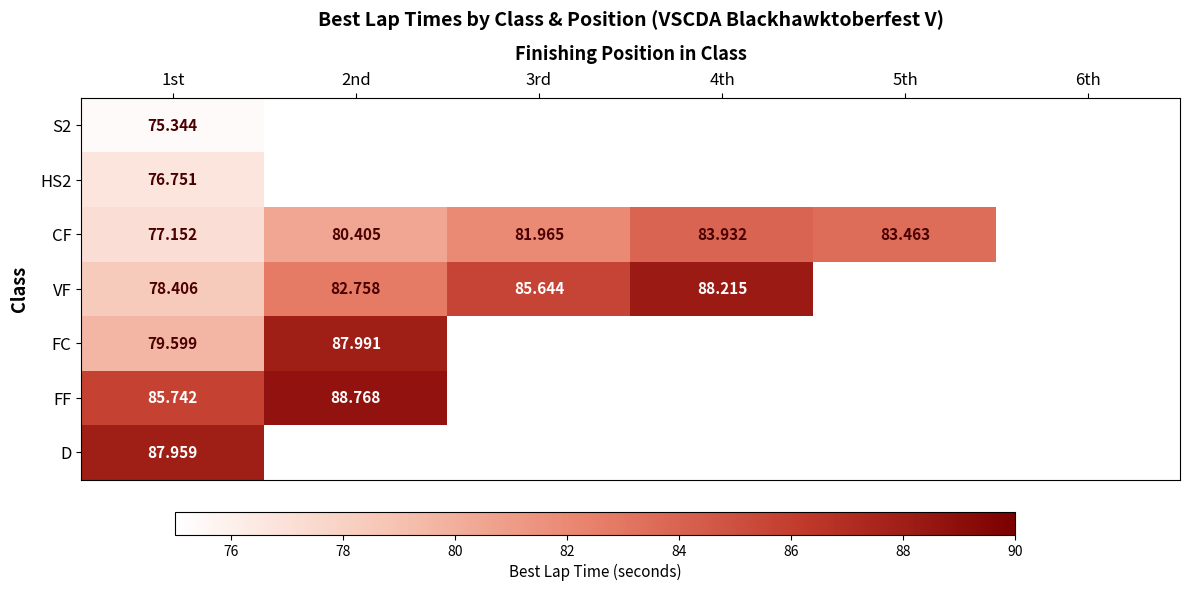

How many positive values does the CF series have?

5